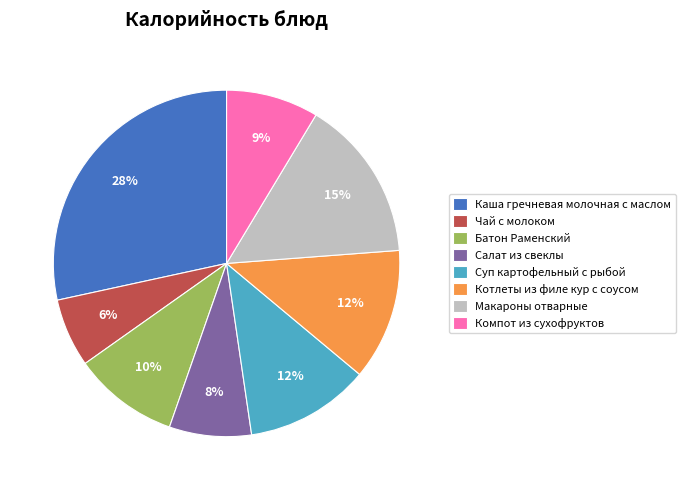

Which slice is the largest?

Каша гречневая молочная с маслом